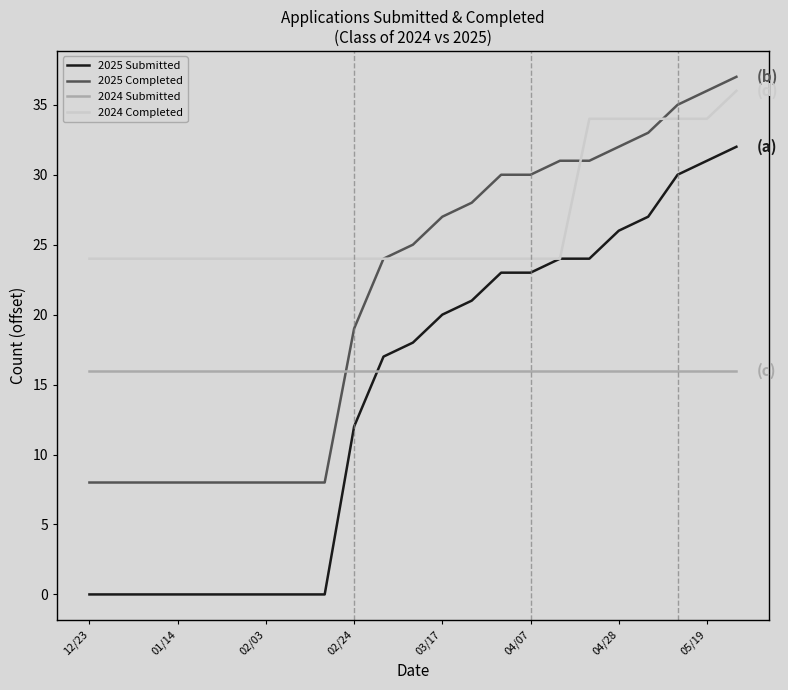

Which series has the largest total across all categories?

2024 Completed